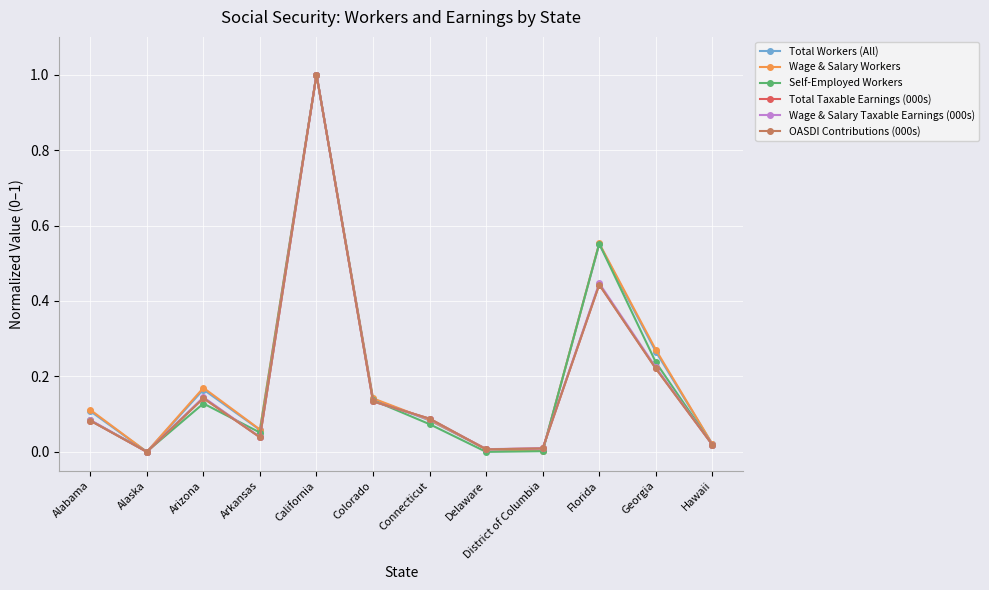

True or false: Wage & Salary Workers has more than 1 interior local peaks.

True